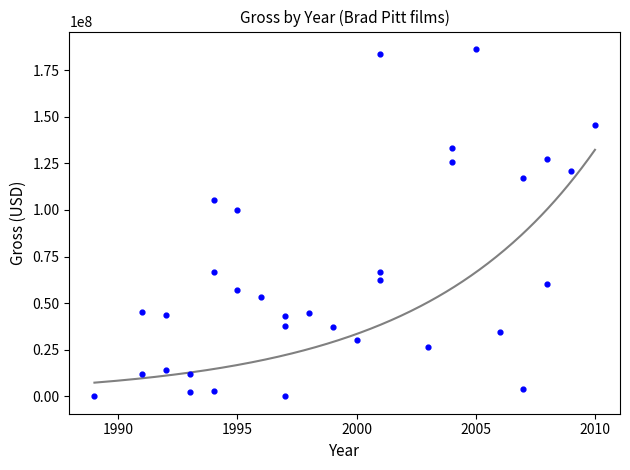

What is the range of Y values (max minus min)?

186281103